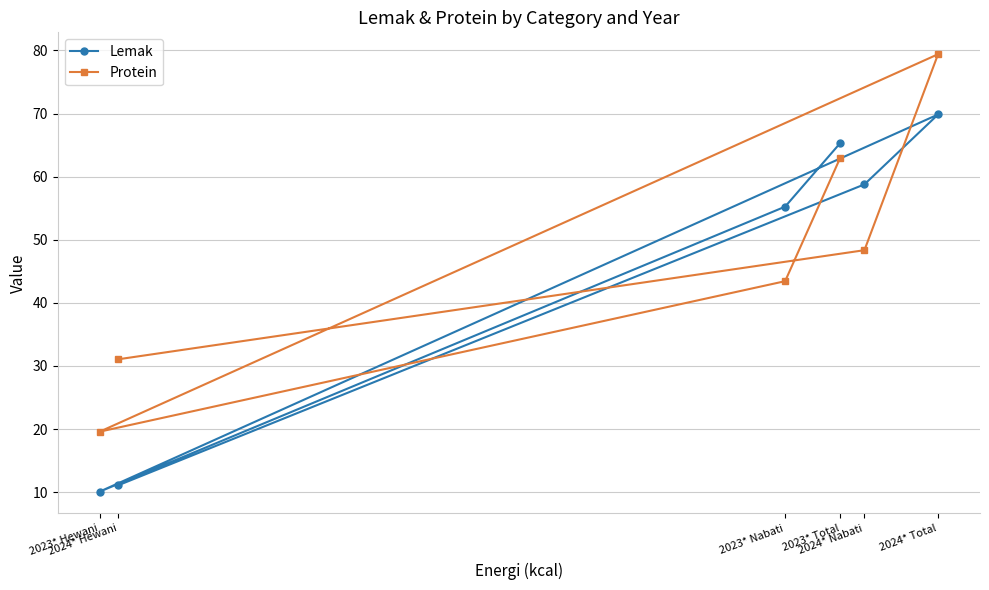

Between 2024* Total and 2024* Hewani, which series saw the biggest shift?

Lemak